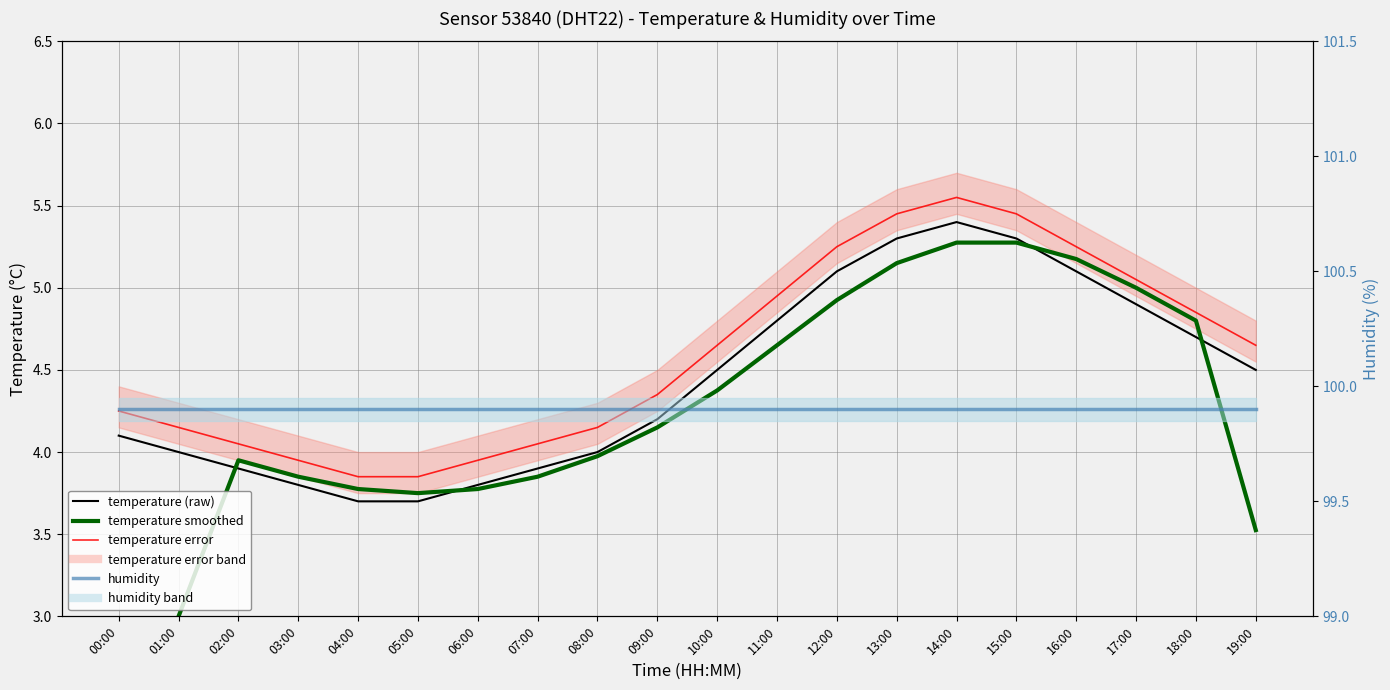

Count the number of categories in the chart.

20